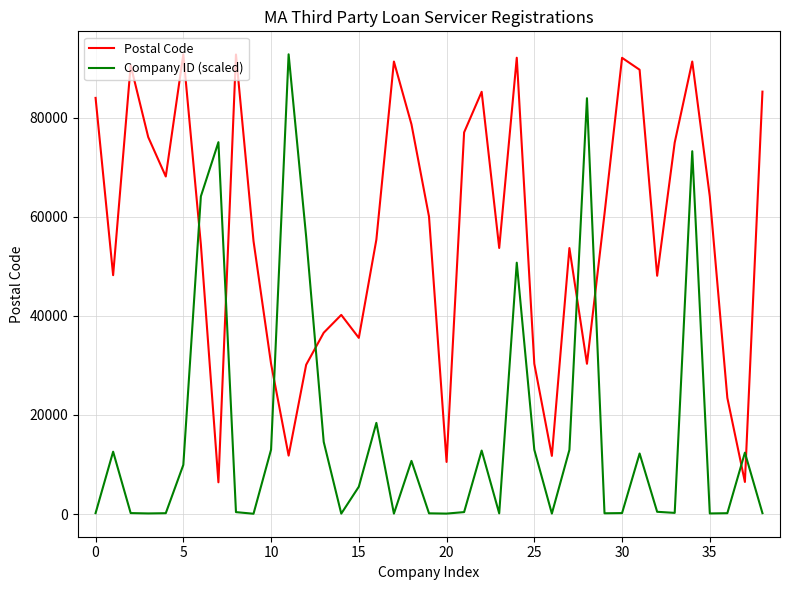

Rank the series by their average value, from lowest to highest.

Company ID (scaled), Postal Code